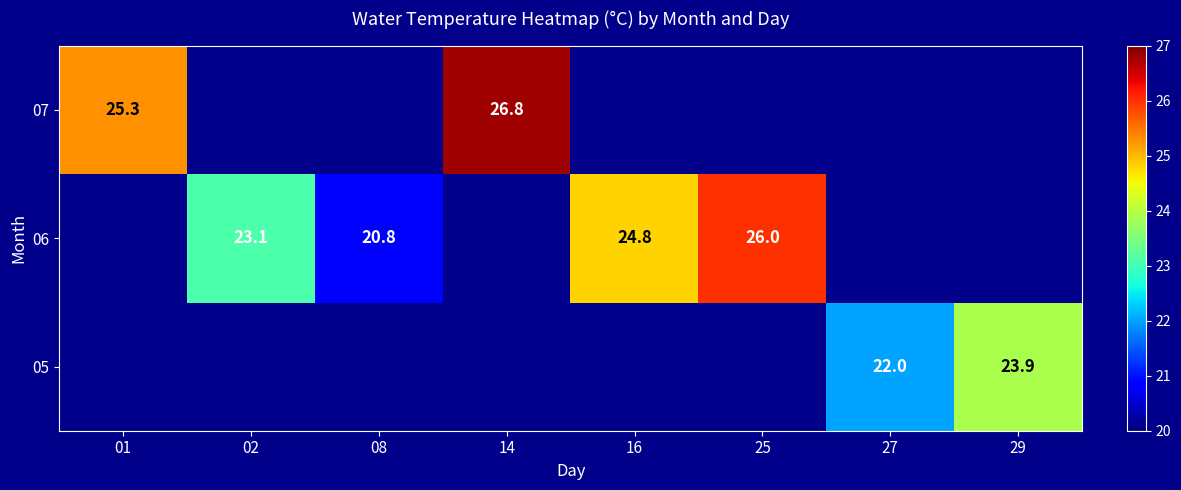

Is it true that 06 equals 45.3 at 25?

False